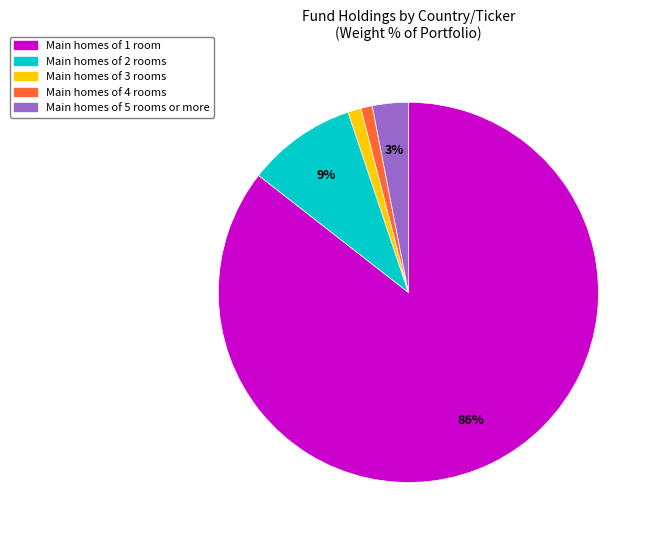

Is there any slice that represents more than half of the pie?

Yes